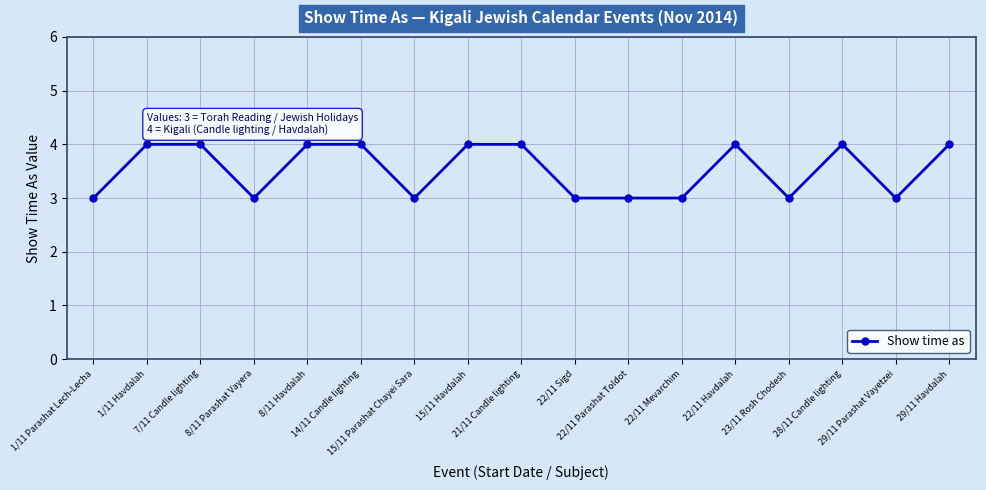

The chart shows a value of 4 at 22/11 Parashat Toldot. True or false?

False